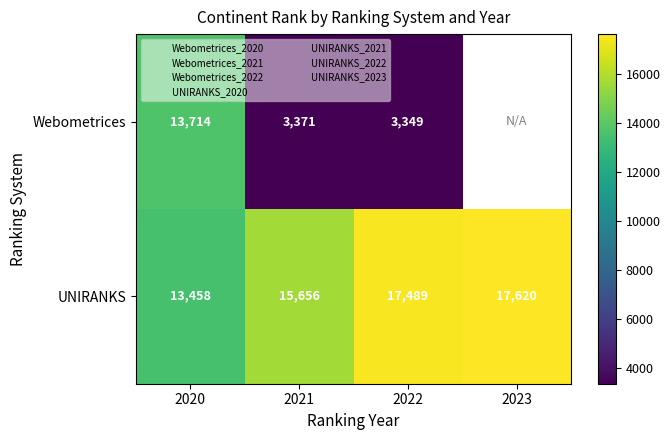

Which series has the widest spread of values?

Webometrices